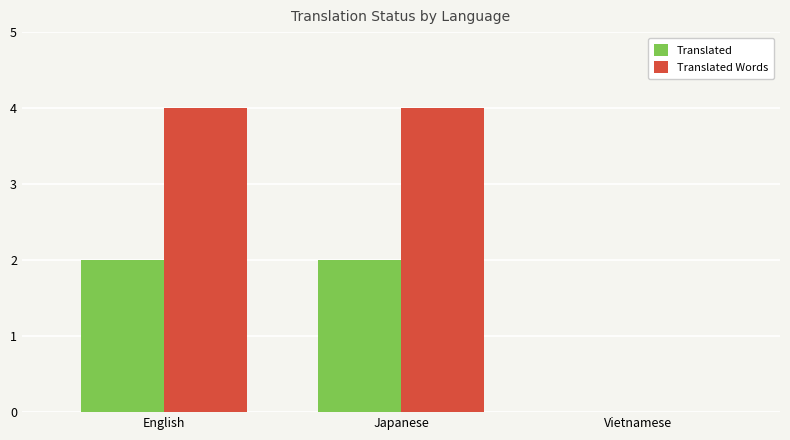

Which series changed the most between Japanese and Vietnamese?

Translated Words